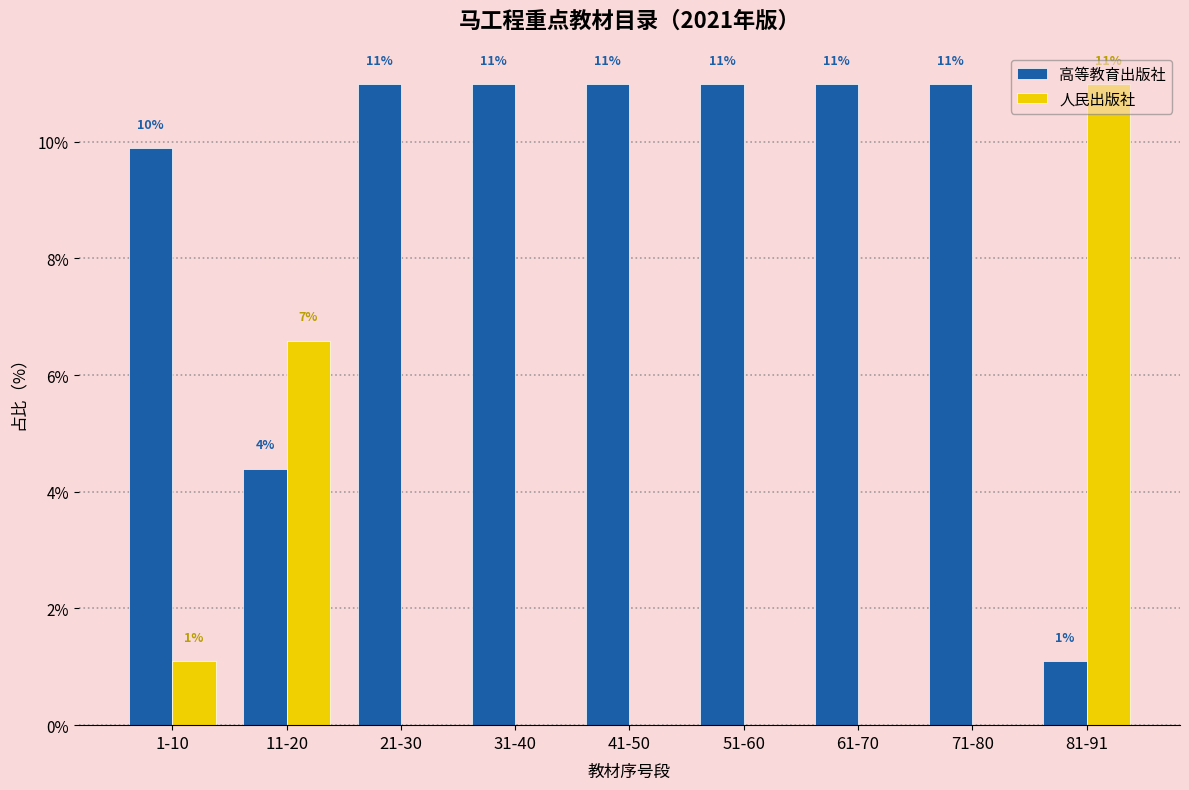

Is it true that 人民出版社 equals 3.4 at 71-80?

False